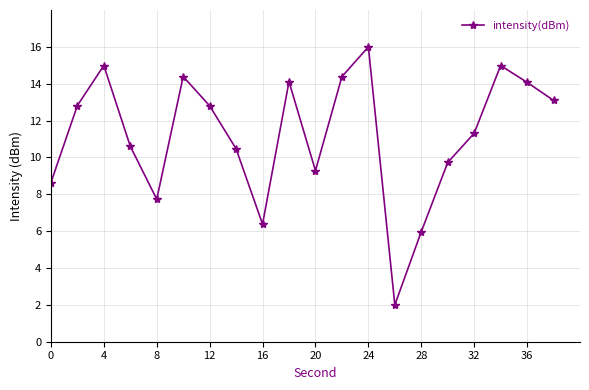

What is the sum of all values?

223.8